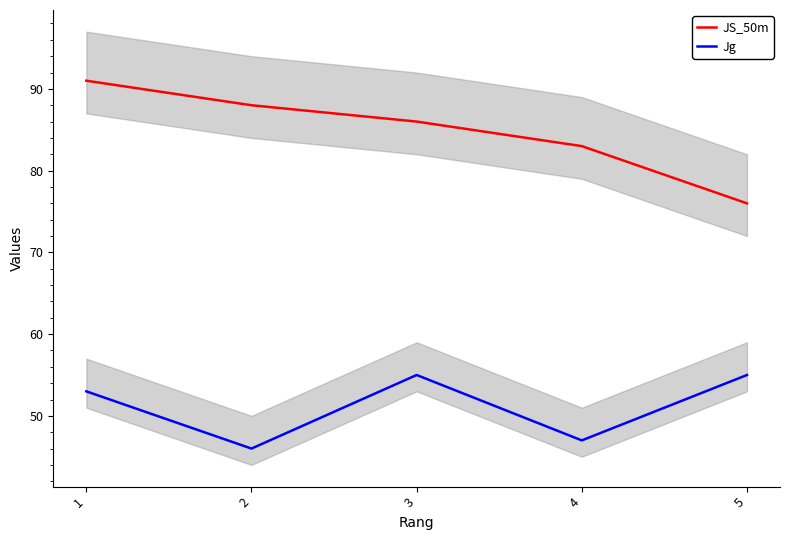

Which series has the largest range (max minus min)?

JS_50m